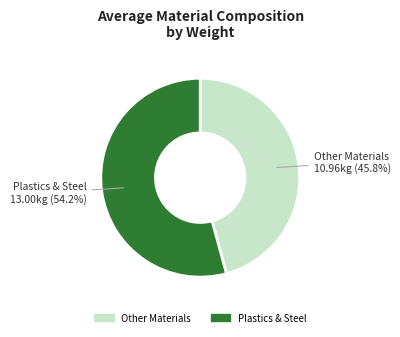

Is there a majority slice in this chart?

Yes